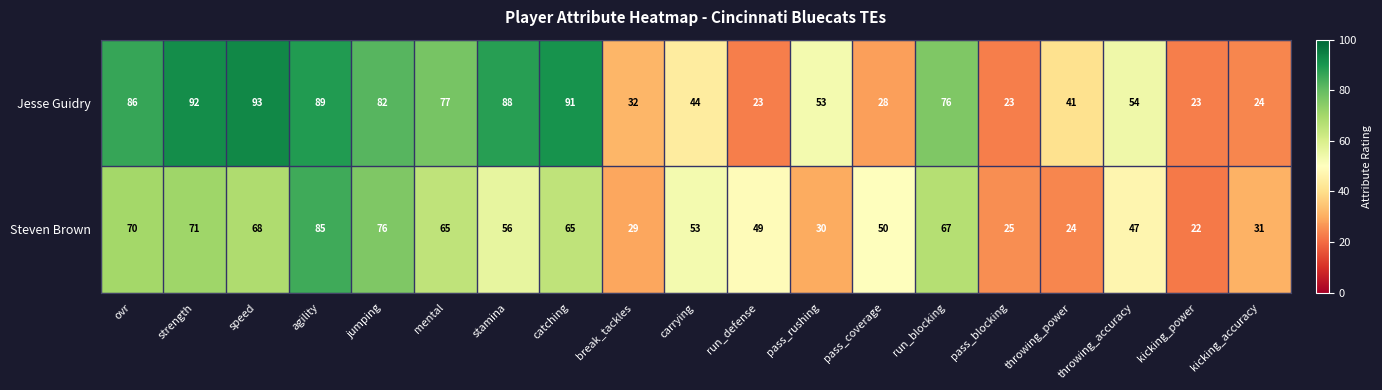

What is the approximate value of Jesse Guidry at pass_rushing, to the nearest 5?

55